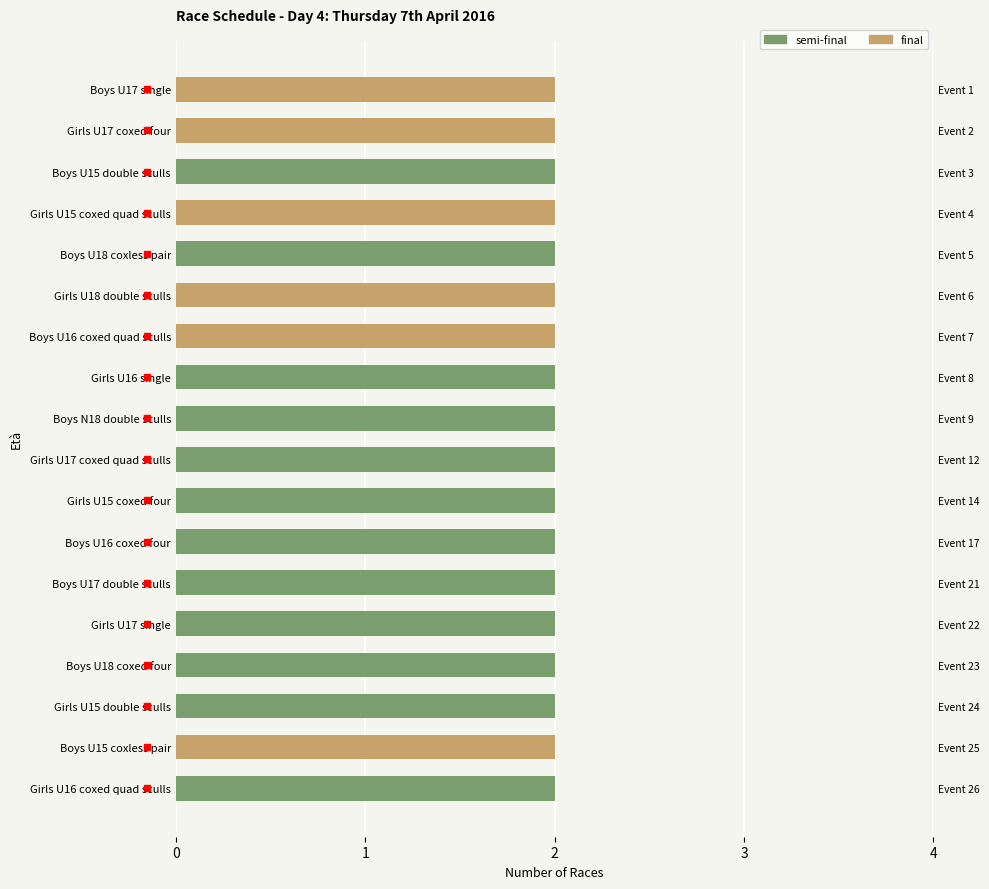

The final series shows 1.2 at Boys U15 double sculls. True or false?

False